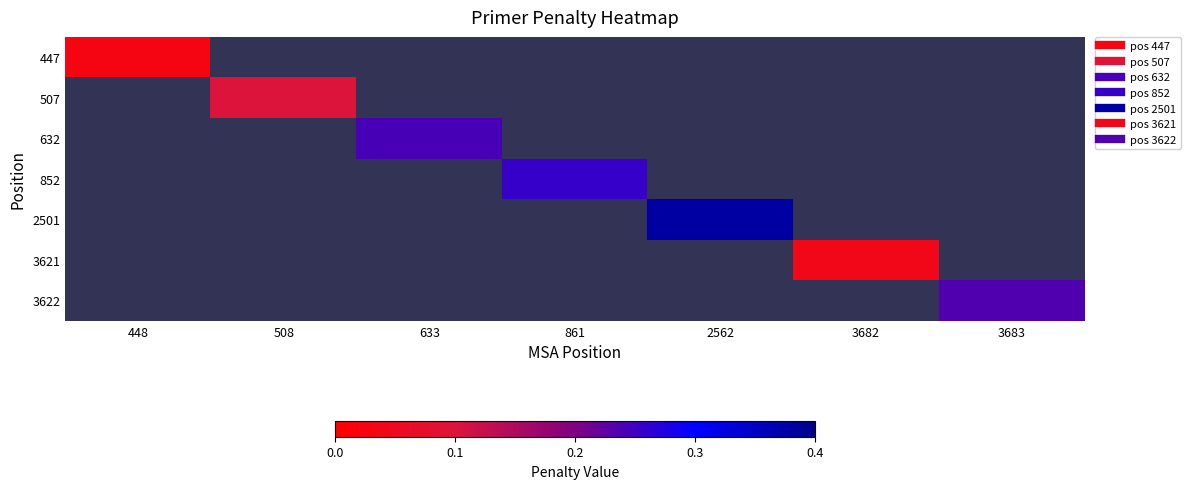

How many categories are shown in the chart?

7